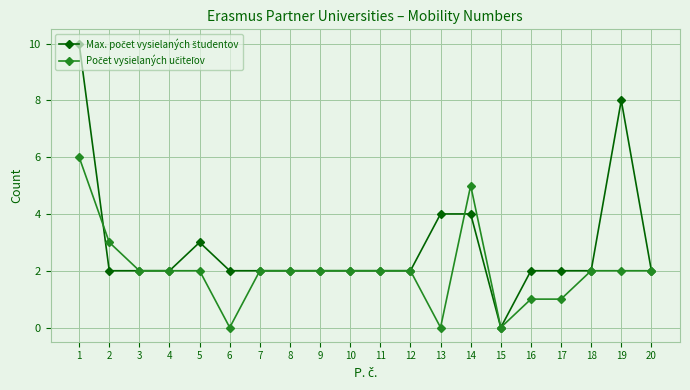

Does the chart have visible grid lines?

Yes